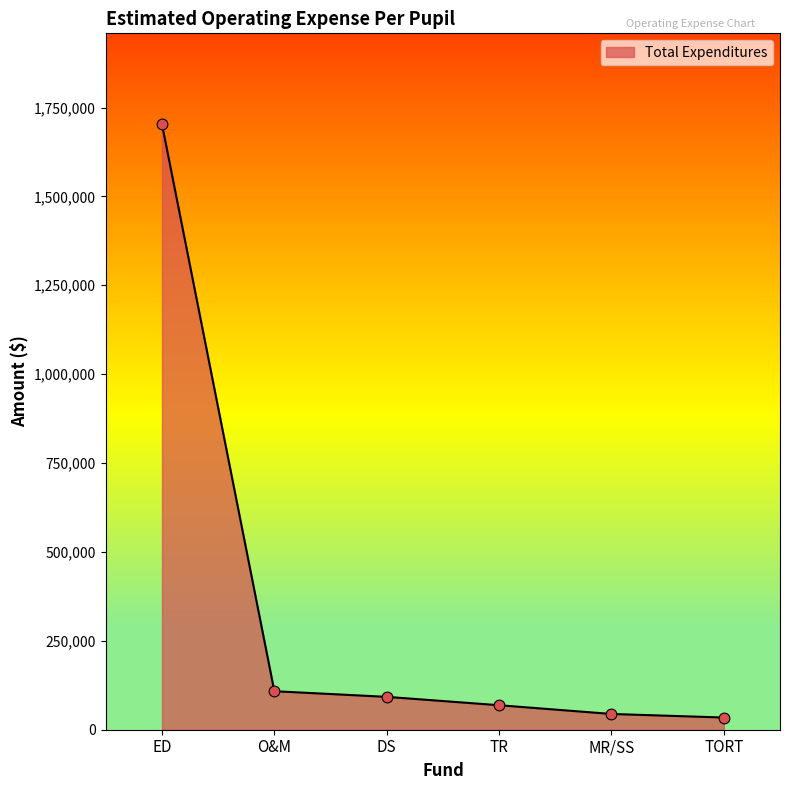

Which has a higher value, MR/SS or TR?

TR